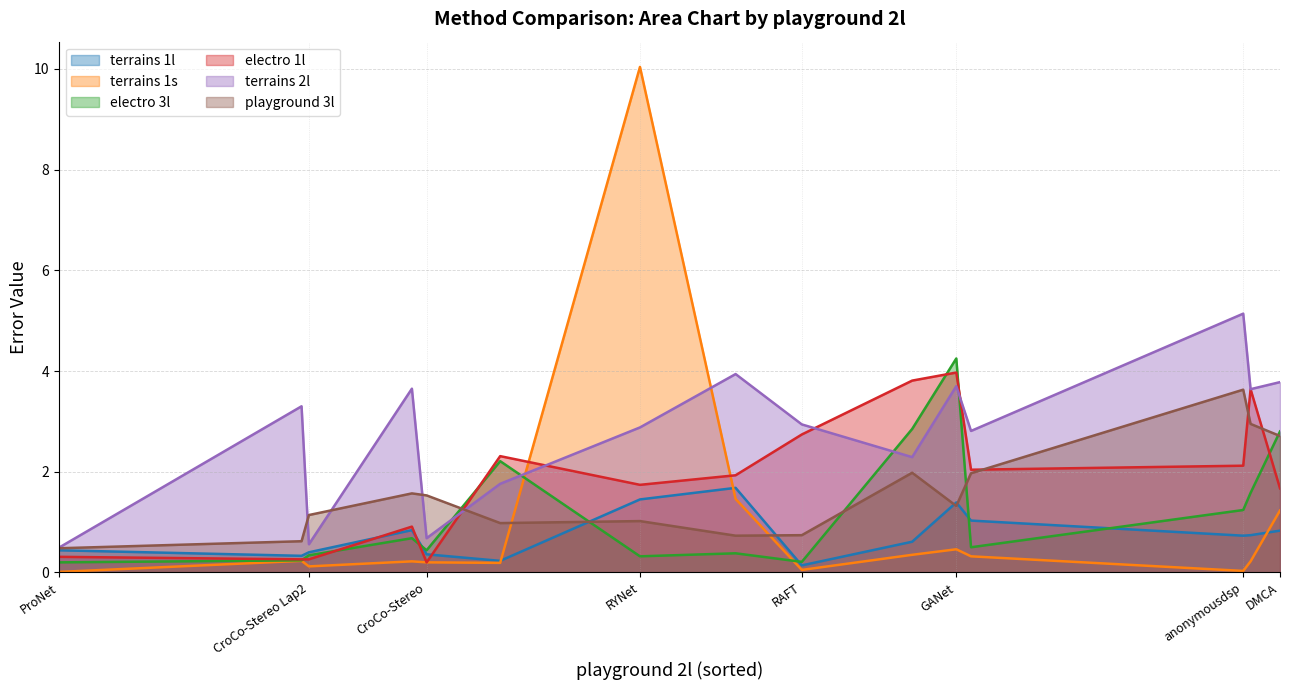

What is the label of the 3rd point from the right?

anonymousdsp